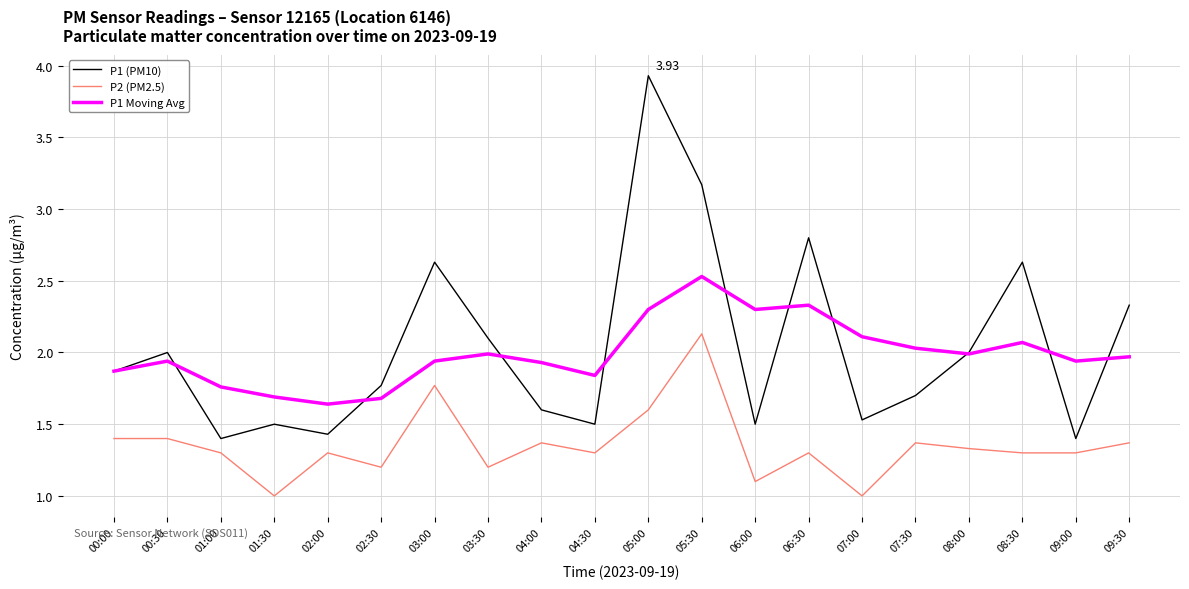

What is the total value across all series at 04:30?

4.6